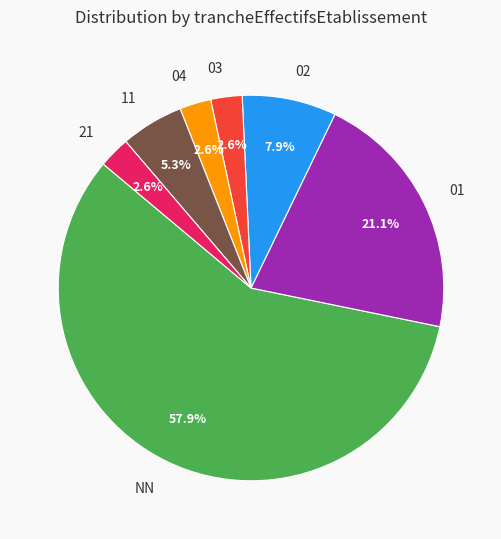

To the nearest percent, what is the average slice percentage?

14%